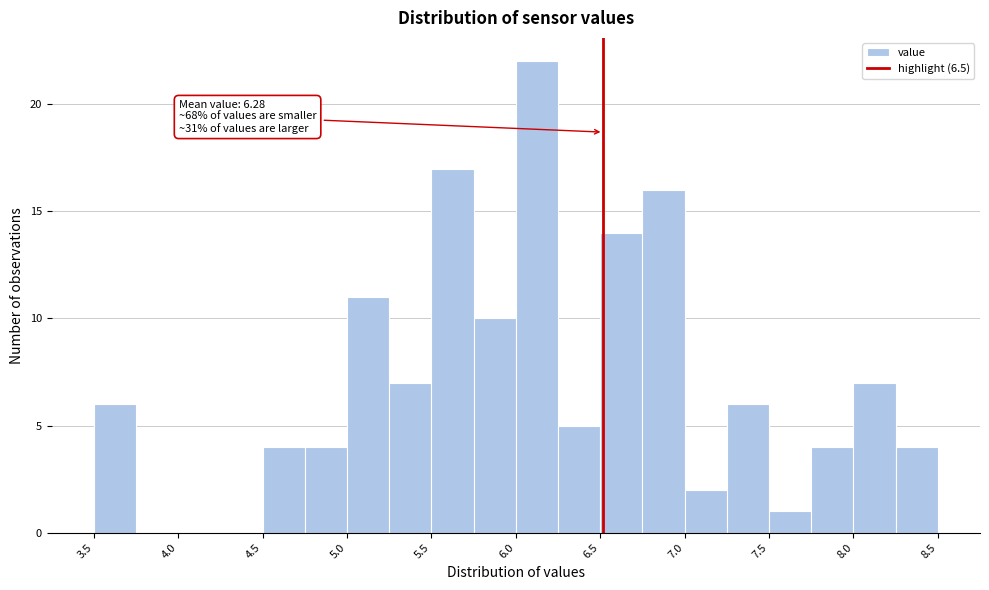

Which range on the x-axis has the tallest bar?

6.00 to 6.25